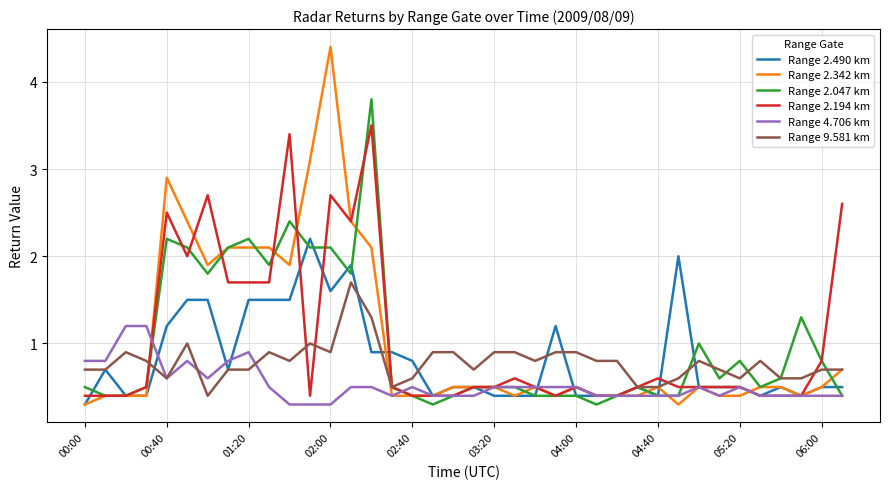

What is the maximum value shown in the chart?

4.4